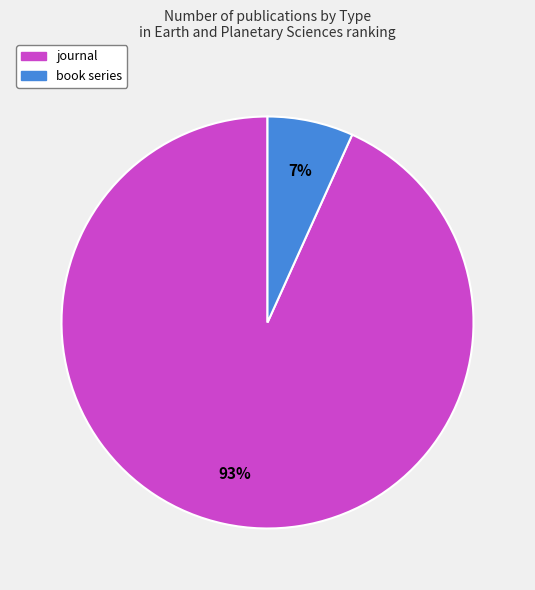

Combined, do book series and journal account for over 50%?

Yes